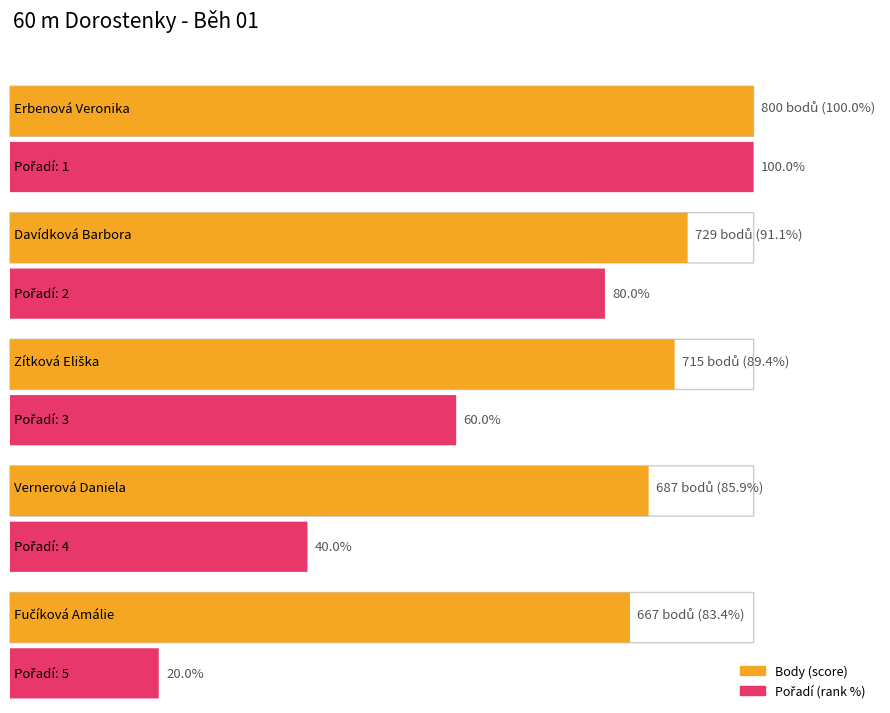

The value of Výkon_num at Vernerová Daniela is 13.9. True or false?

False